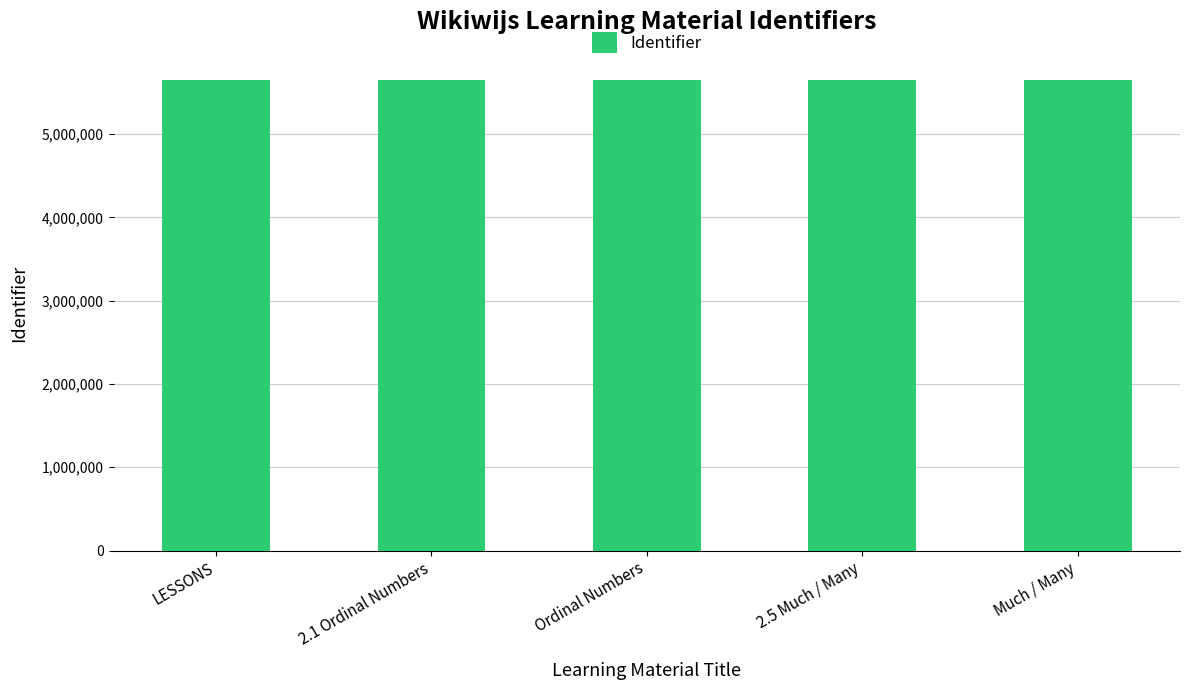

How many data points are less than 5646638?

2